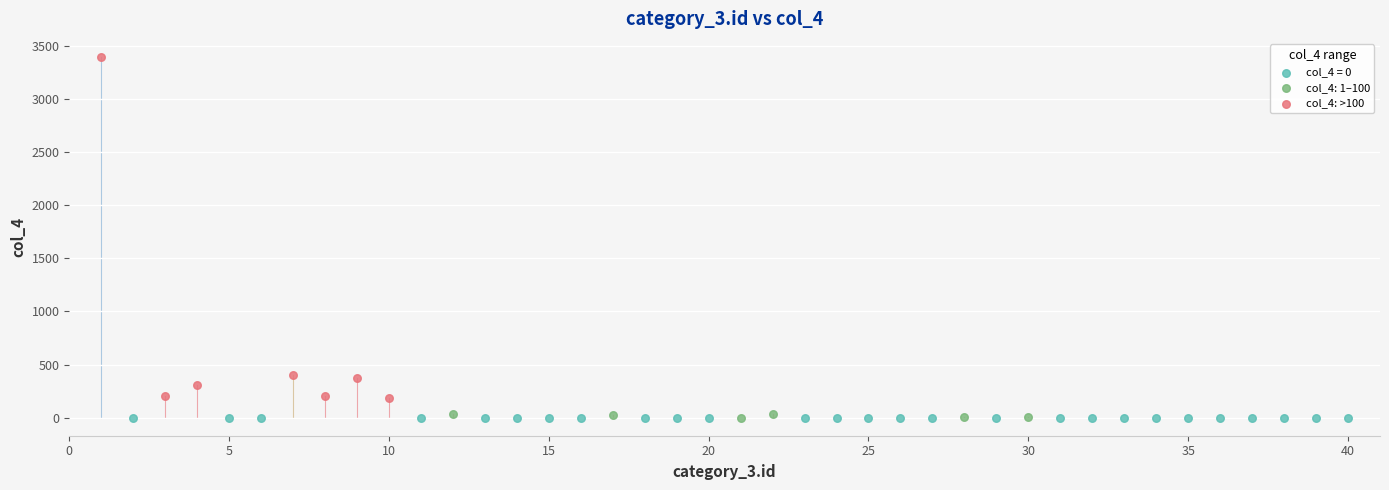

Which series contains the highest Y value?

col_4: >100